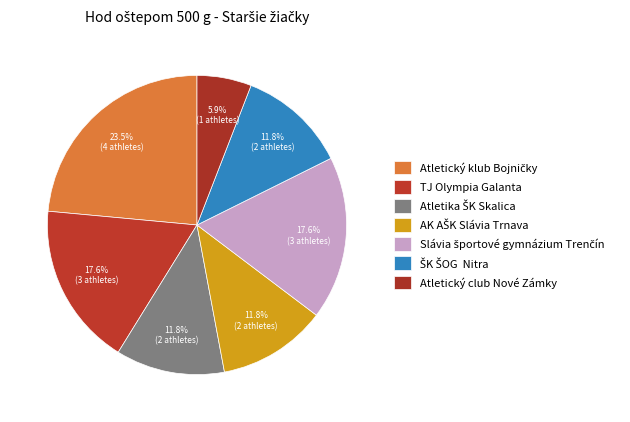

How many segments does this pie chart have?

7